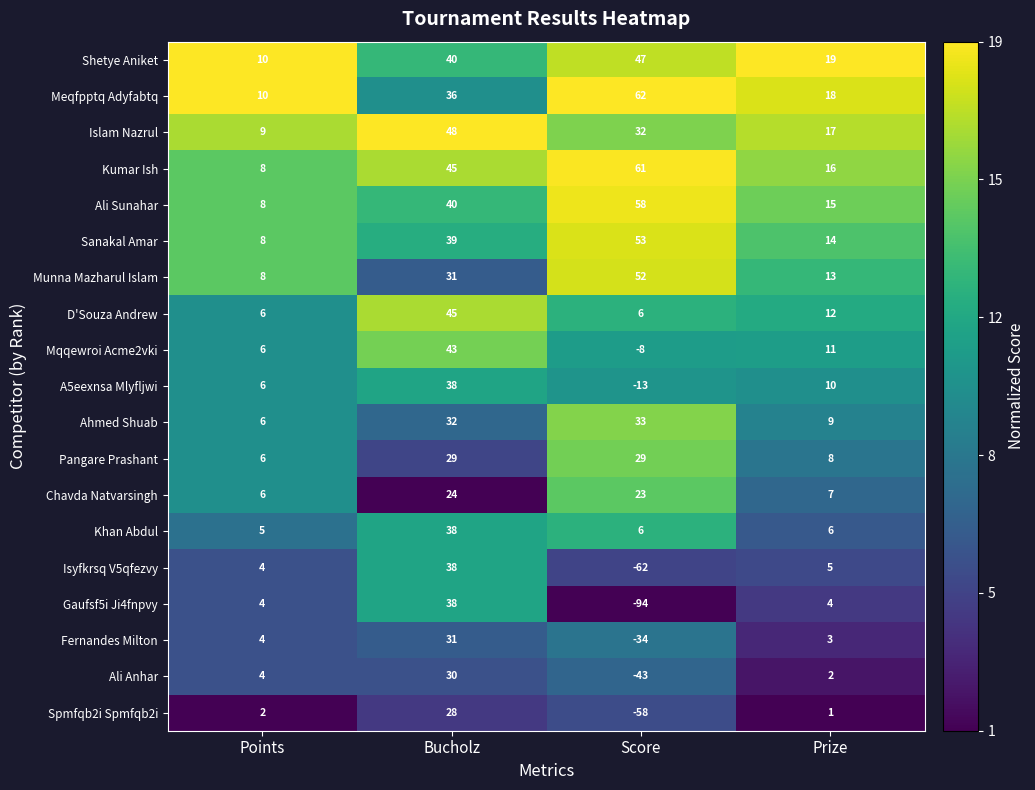

What is the greatest value displayed?

62